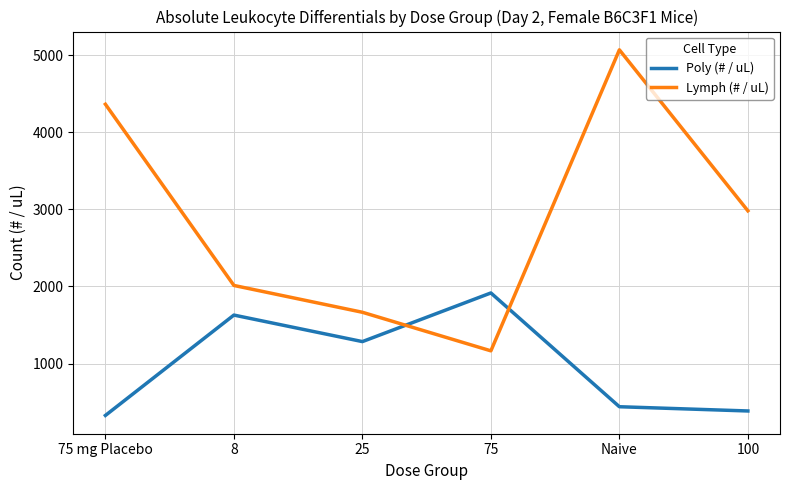

What is the difference between the maximum and minimum values in the Lymph (# / uL) series?

3904.8